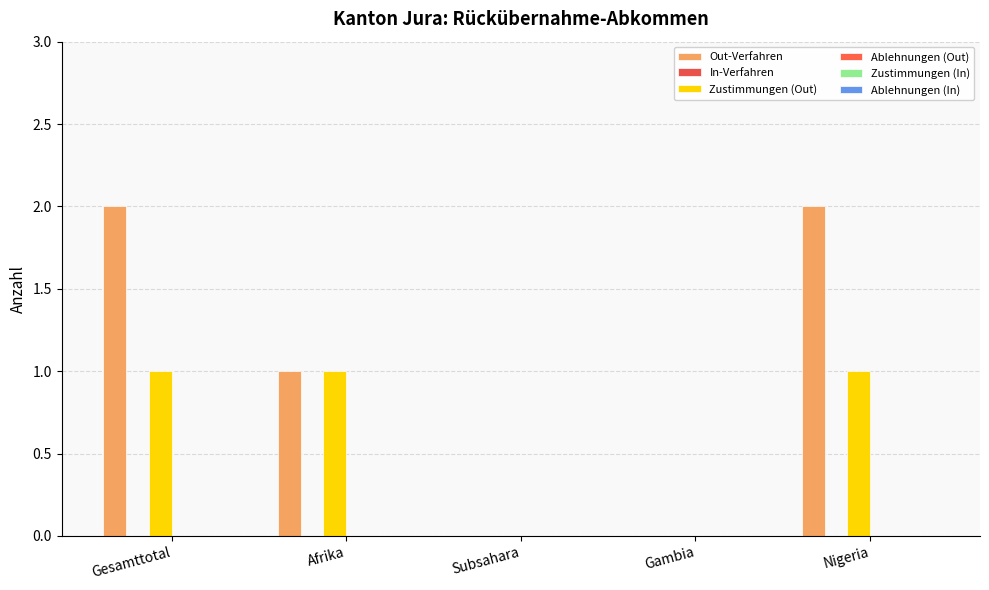

How many series are shown in this chart?

2